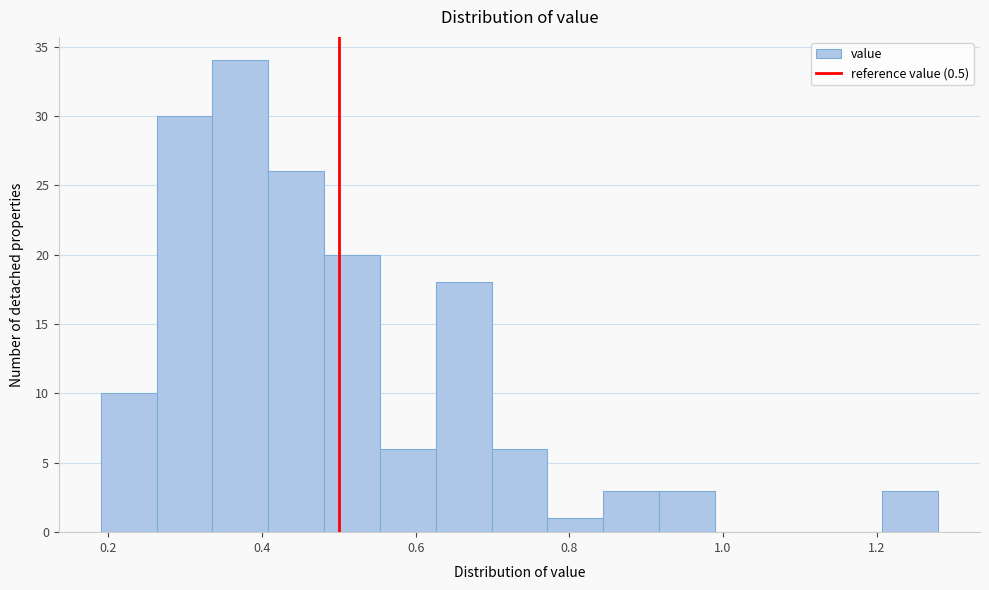

Around what value on the x-axis is the tallest bar? Give the approximate position of its centre, as read against the axis.

0.38